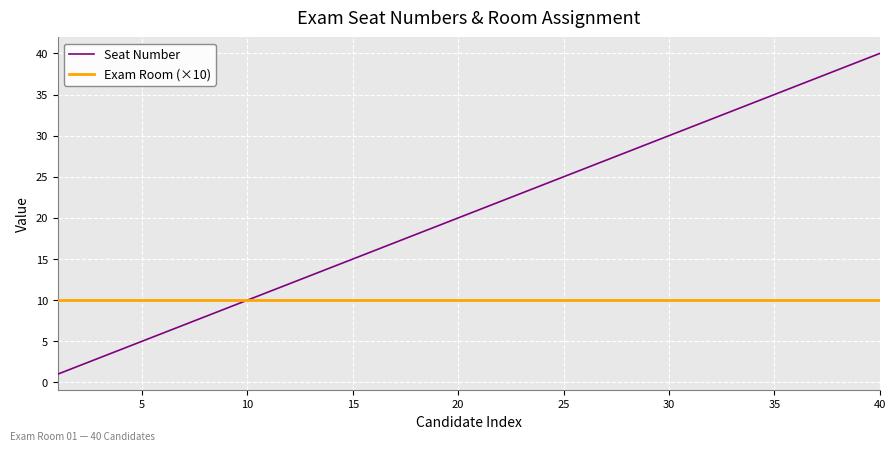

Which series has the largest total across all categories?

Seat Number